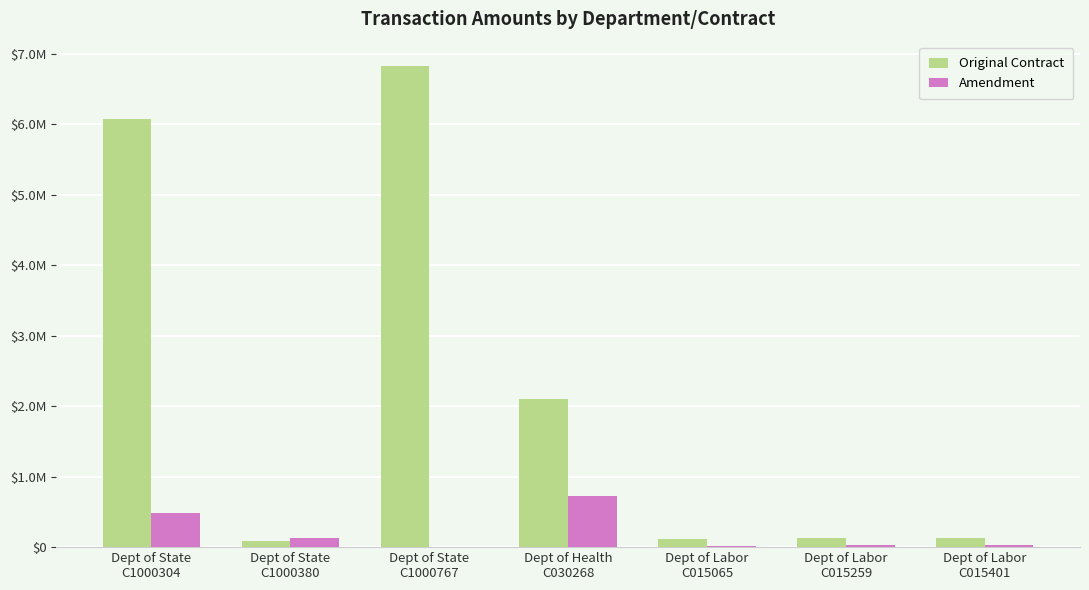

At which label is Original Contract closest to 3459147?

Dept of Health
C030268